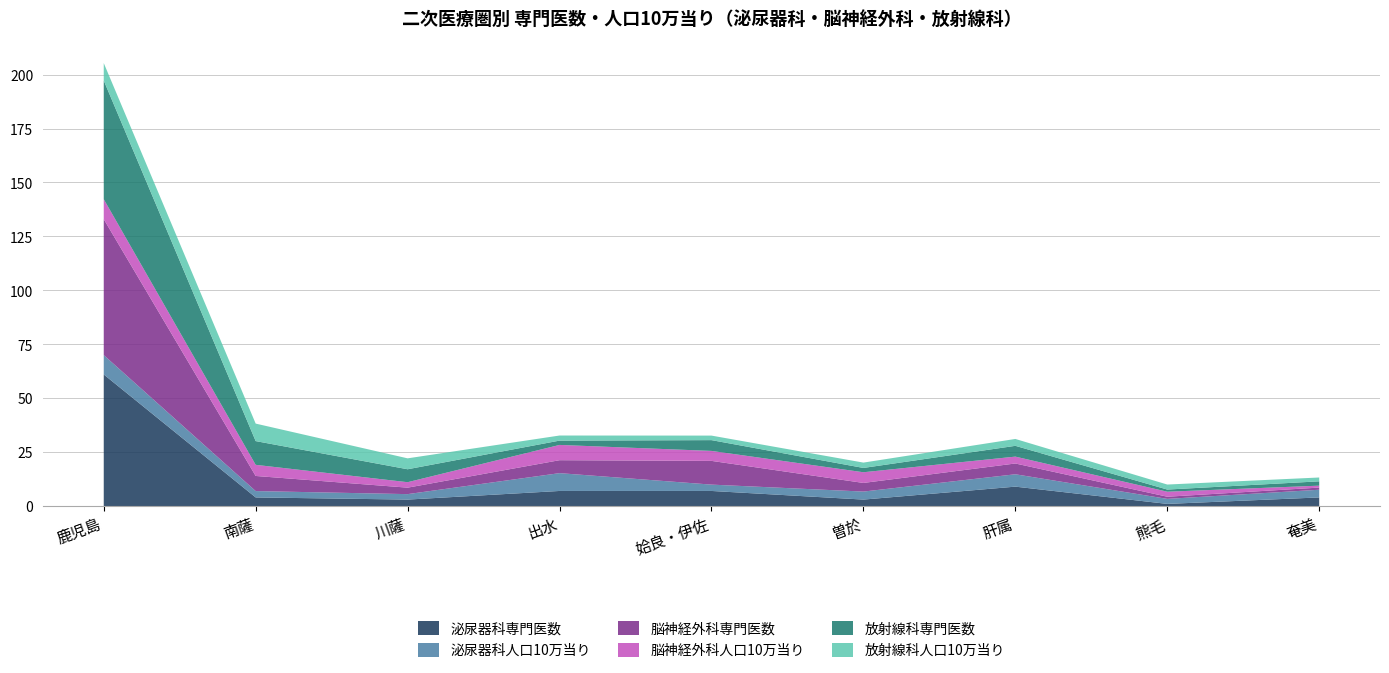

Reading left to right, what are all the values shown in this chart?

泌尿器科専門医数: 61.0	4.0	3.0	7.0	7.0	3.0	9.0	1.0	4.0
泌尿器科人口10万当り: 9.0	2.9	2.5	8.3	2.9	3.7	5.7	2.3	3.6
脳神経外科専門医数: 63.0	7.0	3.0	6.0	11.0	4.0	5.0	1.0	1.0
脳神経外科人口10万当り: 9.3	5.2	2.5	7.1	4.6	5.0	3.2	2.3	0.9
放射線科専門医数: 55.0	11.0	6.0	2.0	5.0	2.0	5.0	1.0	2.0
放射線科人口10万当り: 8.1	8.1	5.1	2.4	2.1	2.5	3.2	2.3	1.8